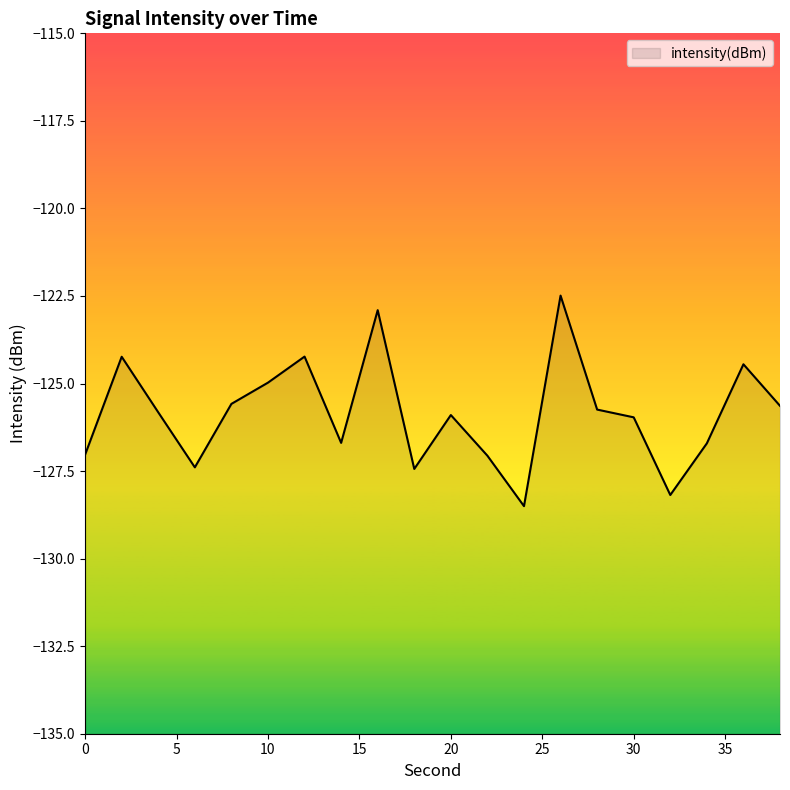

What is the average value?

-125.8